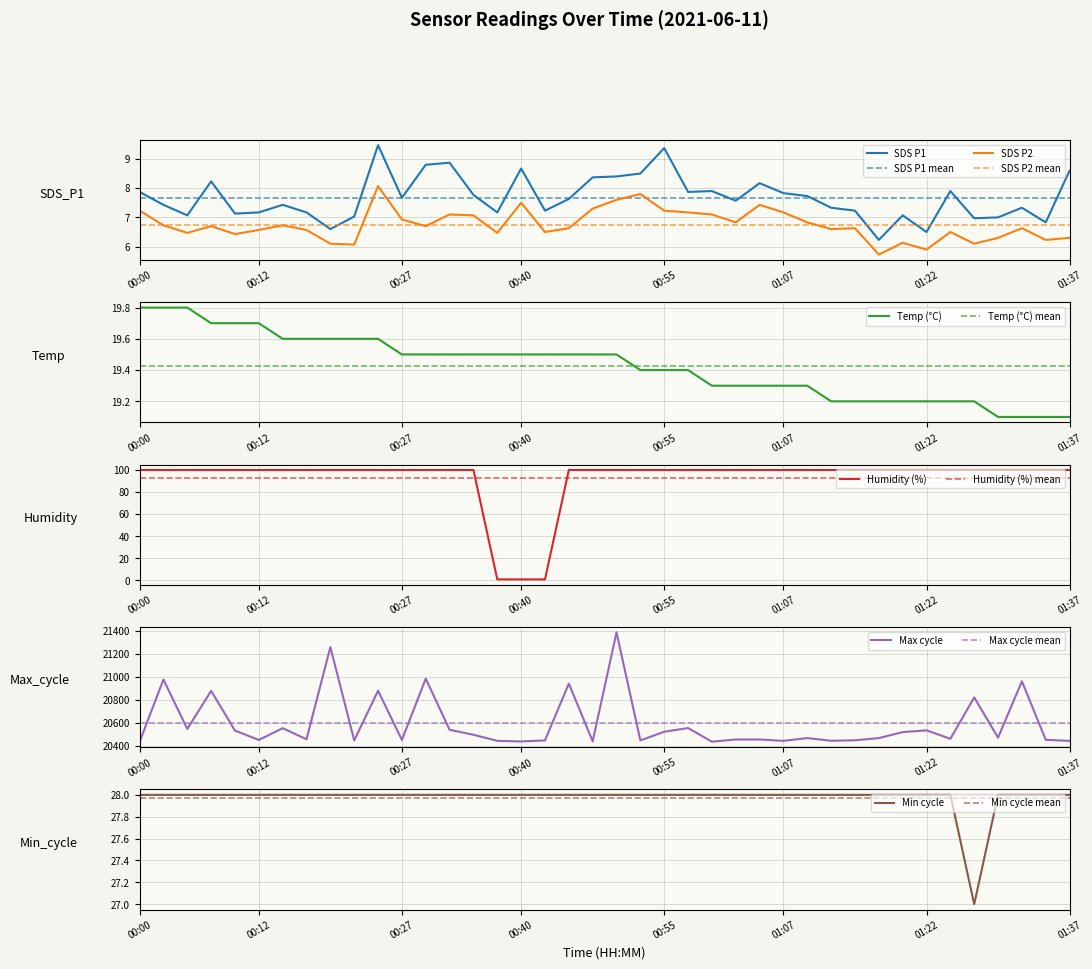

Which category has the highest value in the SDS_P2 series?

00:25